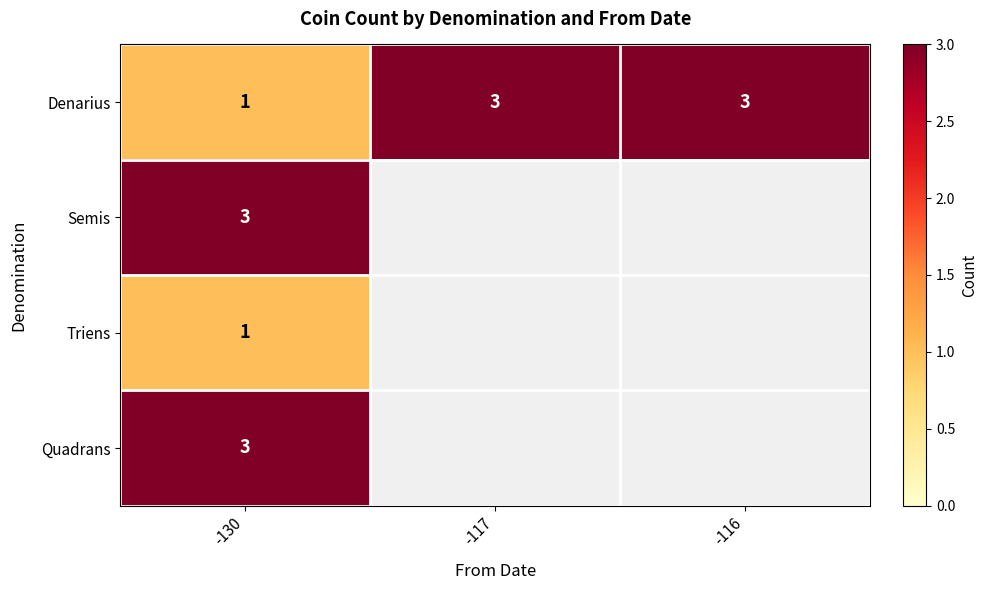

Is it true that Denarius equals 3 at -116?

True